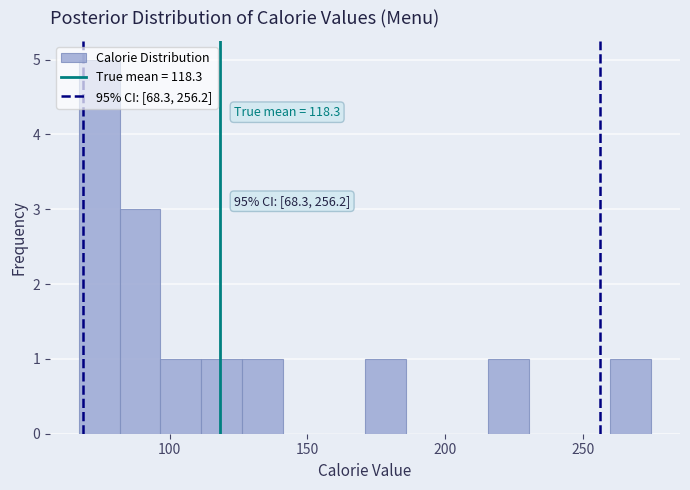

Around what value on the x-axis is the tallest bar? Give the approximate position of its centre, as read against the axis.

75